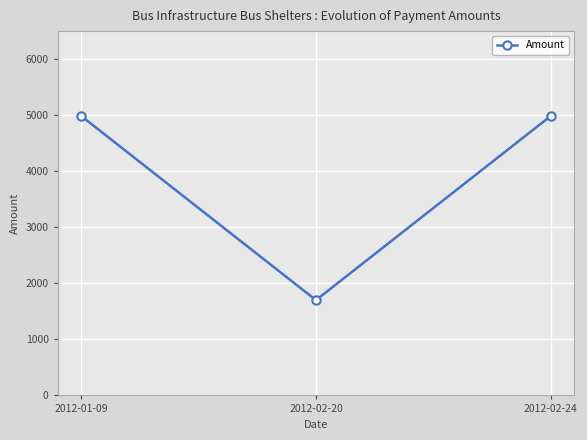

What is the ratio of the value at 2012-01-09 to the value at 2012-02-20?

2.9